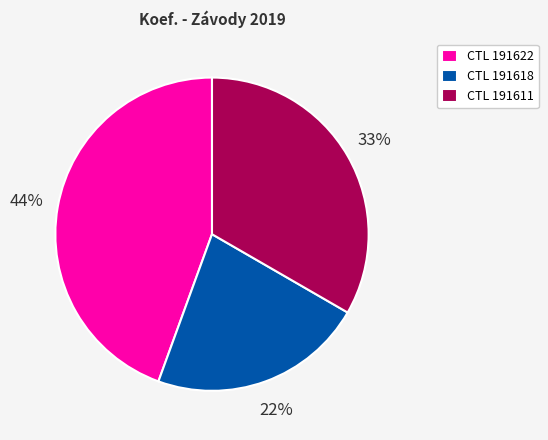

To the nearest percent, what percentage of the pie is CTL 191622?

44%